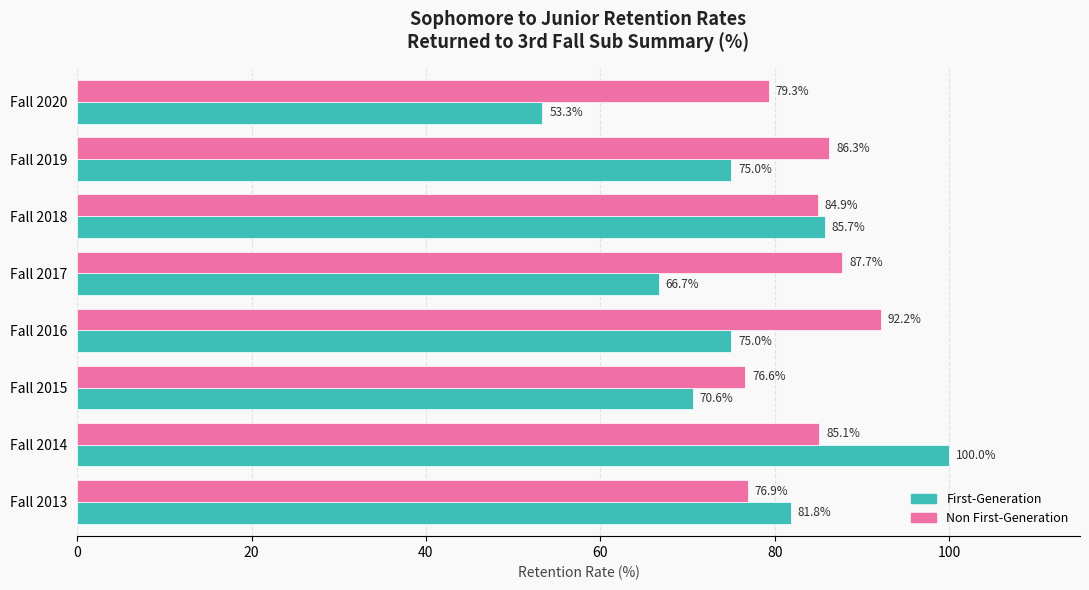

Rank the series by their average value, from lowest to highest.

First-Generation, Non First-Generation